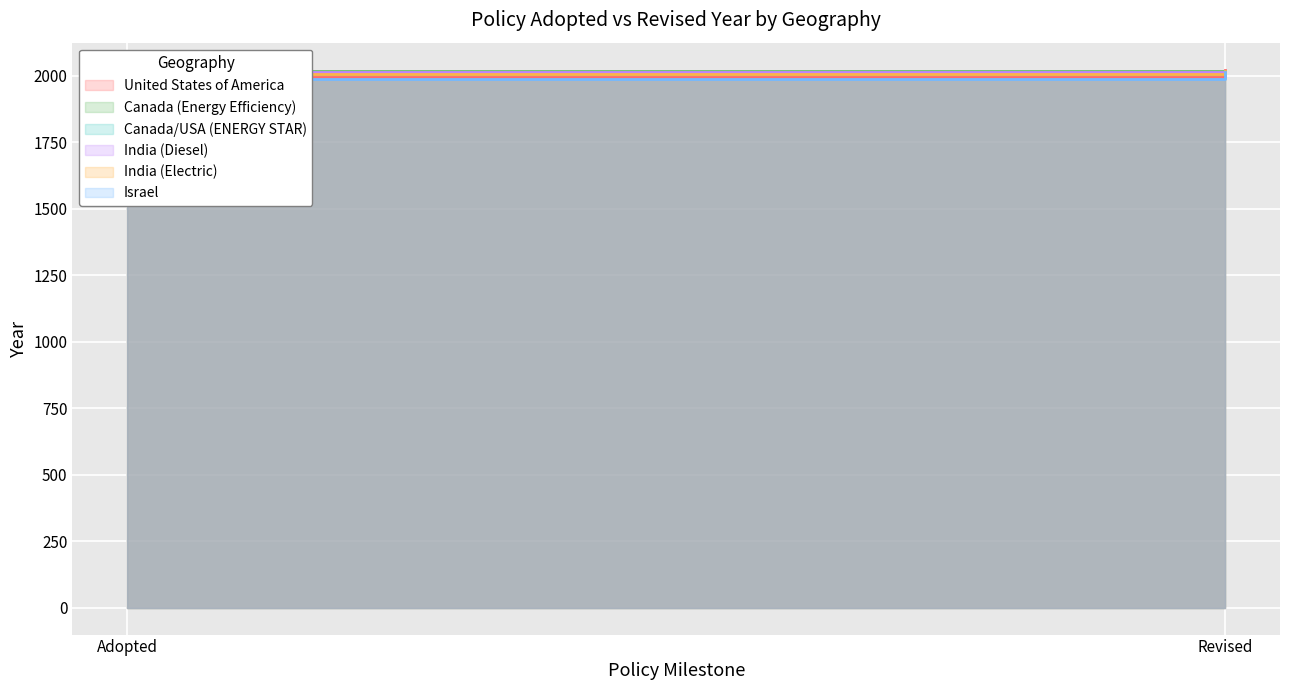

What is the label of the 2nd point from the left?

Revised